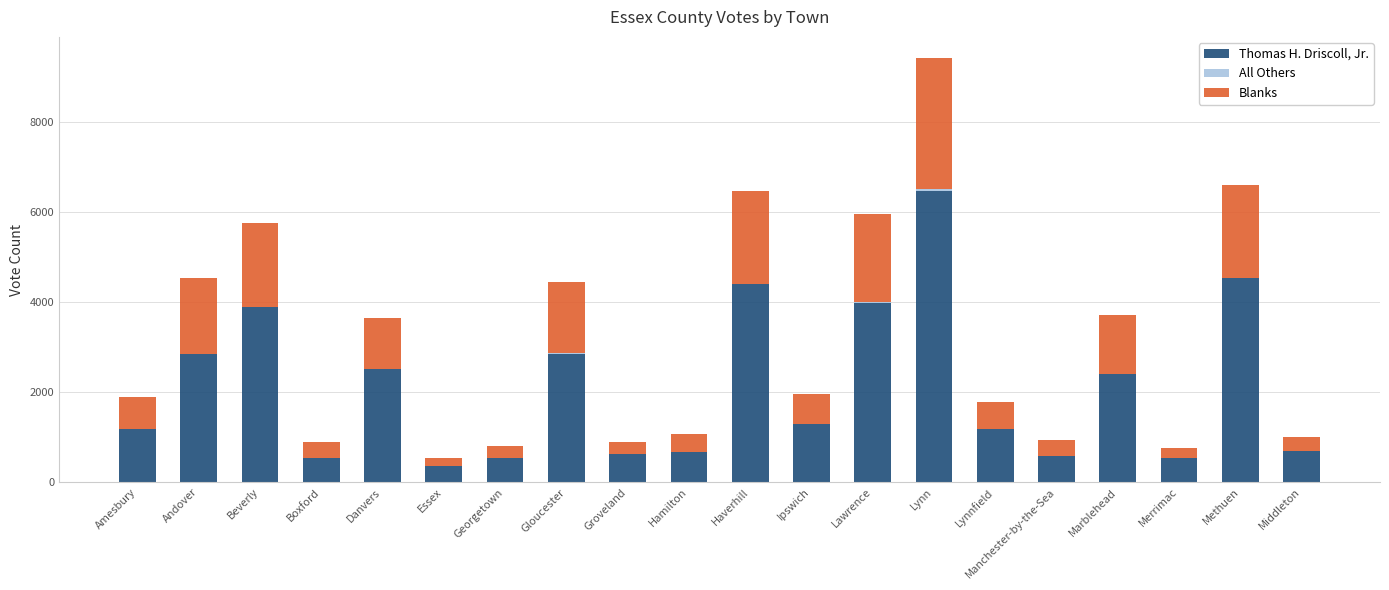

At which label does Thomas H. Driscoll, Jr. reach its peak?

Lynn